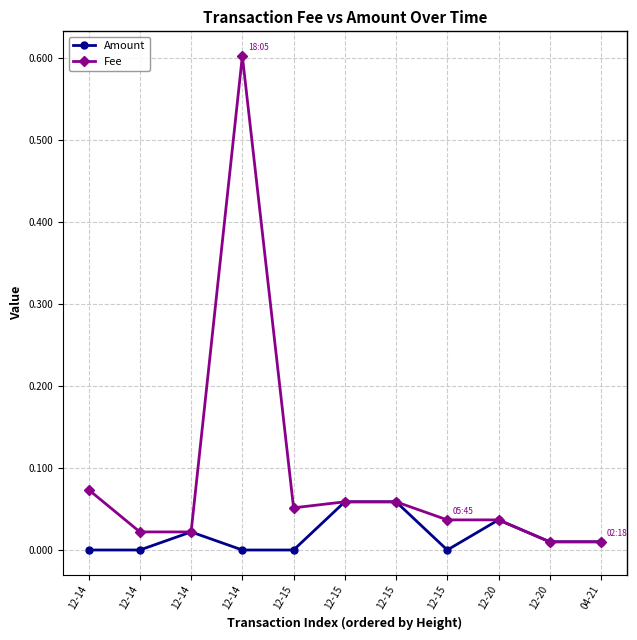

What are all the series names shown in the legend?

Amount, Fee